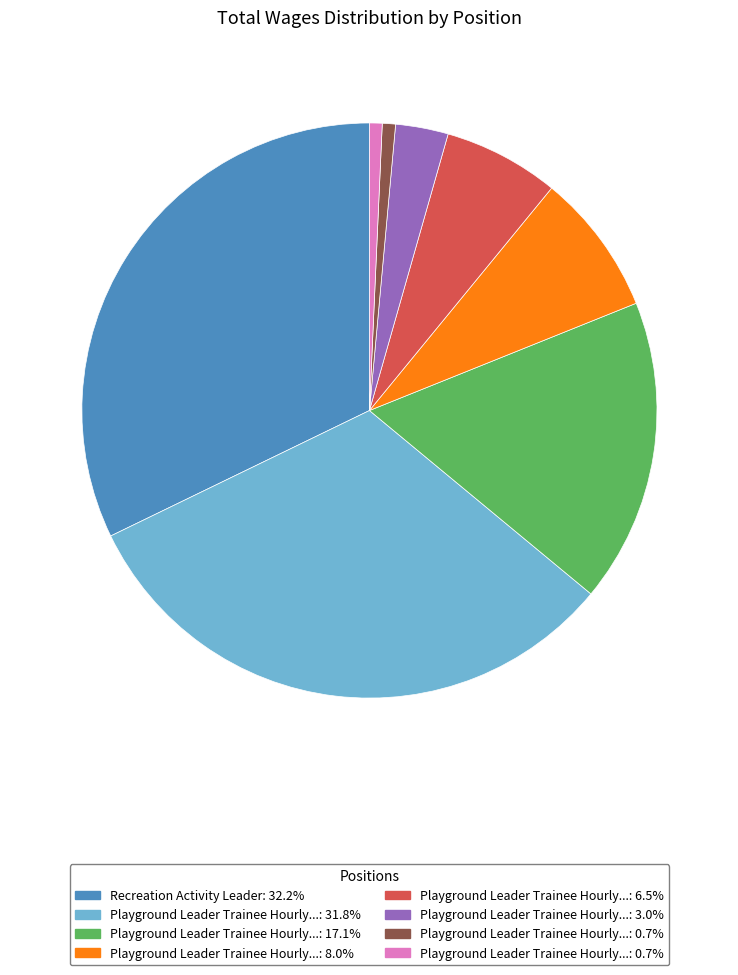

How many segments does this pie chart have?

8